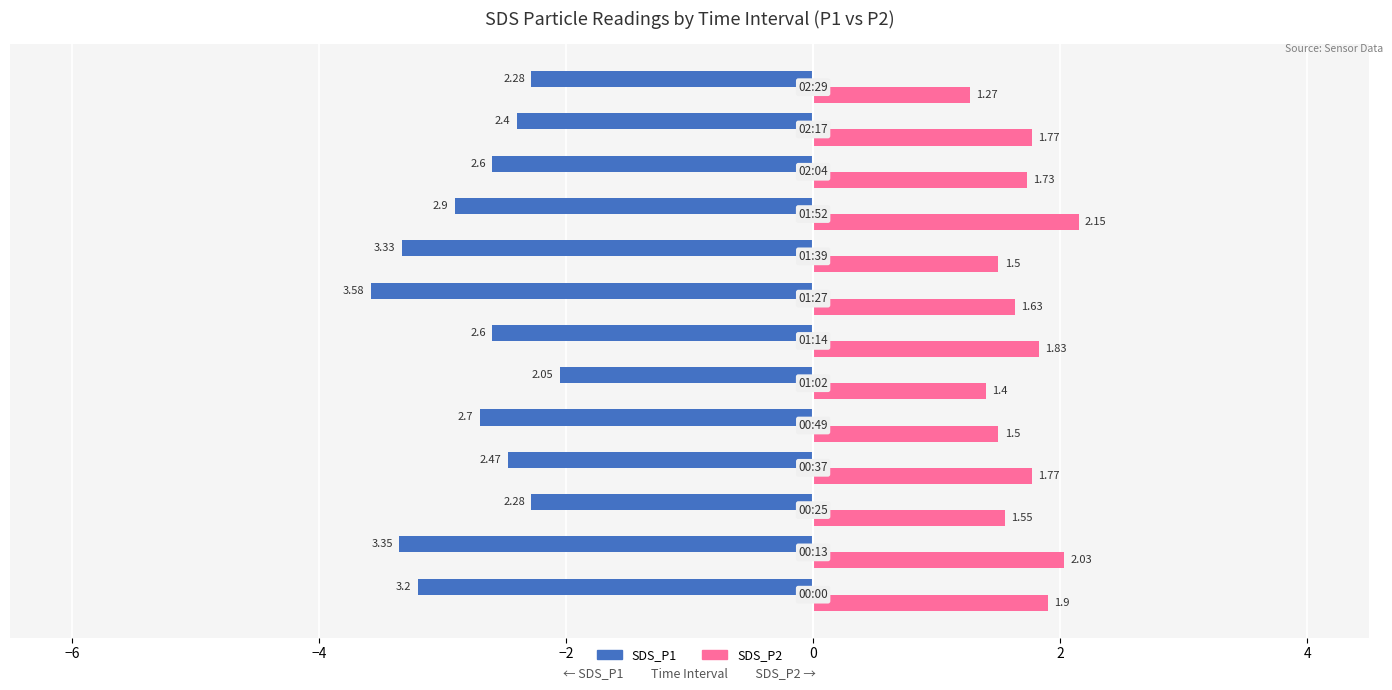

Which series has the largest range (max minus min)?

SDS_P1